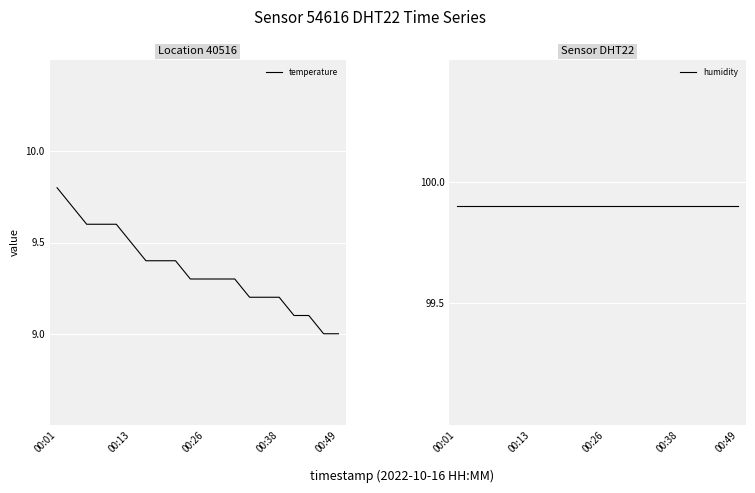

What is the difference between the second highest and minimum values in the temperature series?

0.7